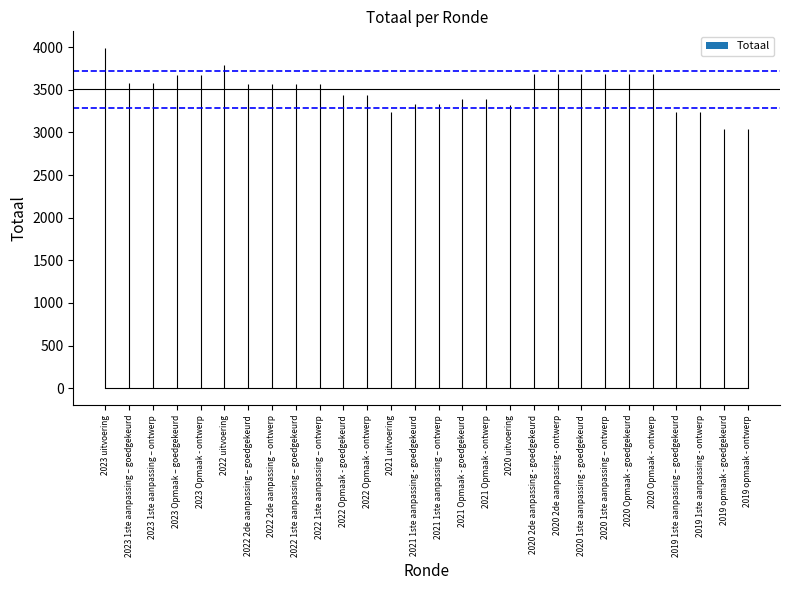

What is the smallest value displayed?

3041